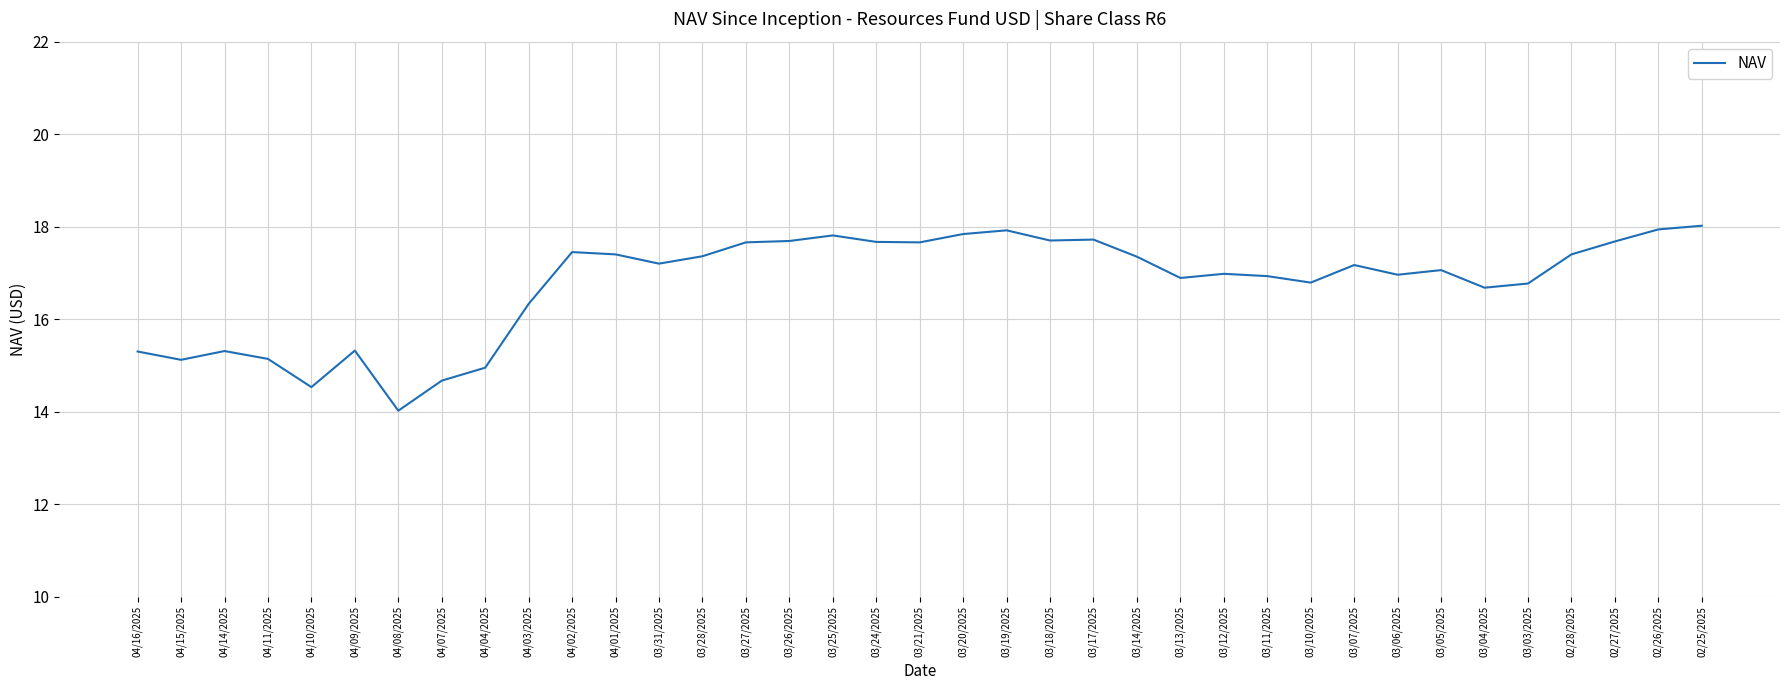

True or false: the data shows 8.9 at 04/04/2025.

False